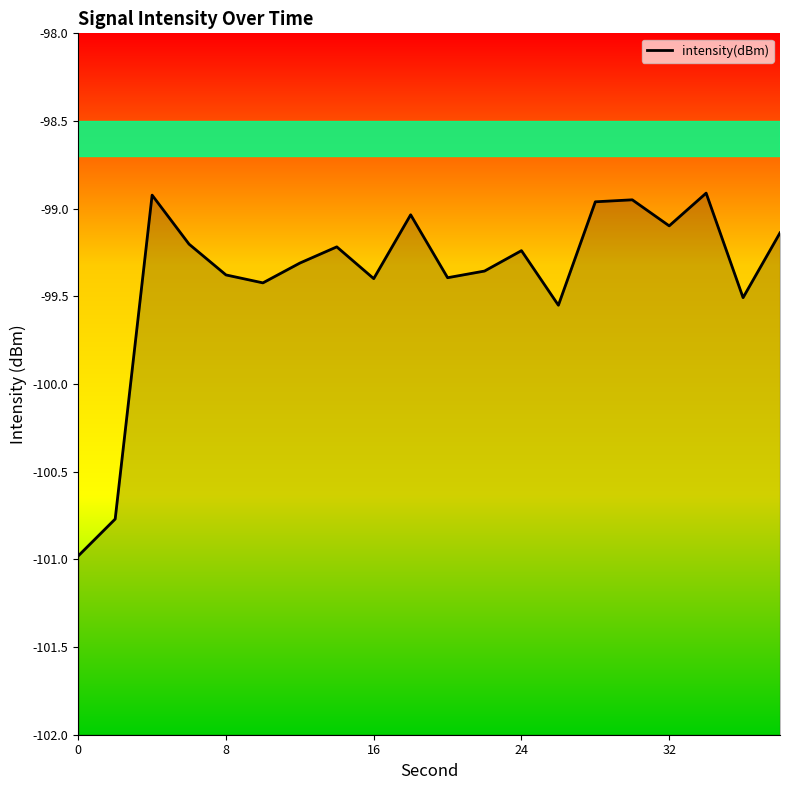

What is the greatest value displayed?

-98.9